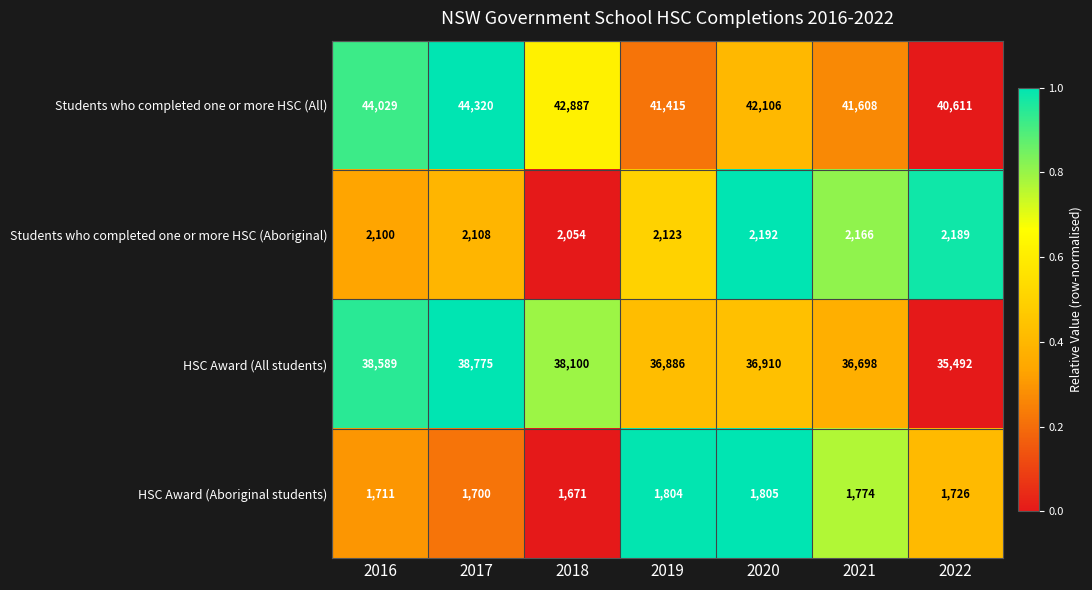

At which label does HSC Award (Aboriginal students) first exceed 1726?

2019